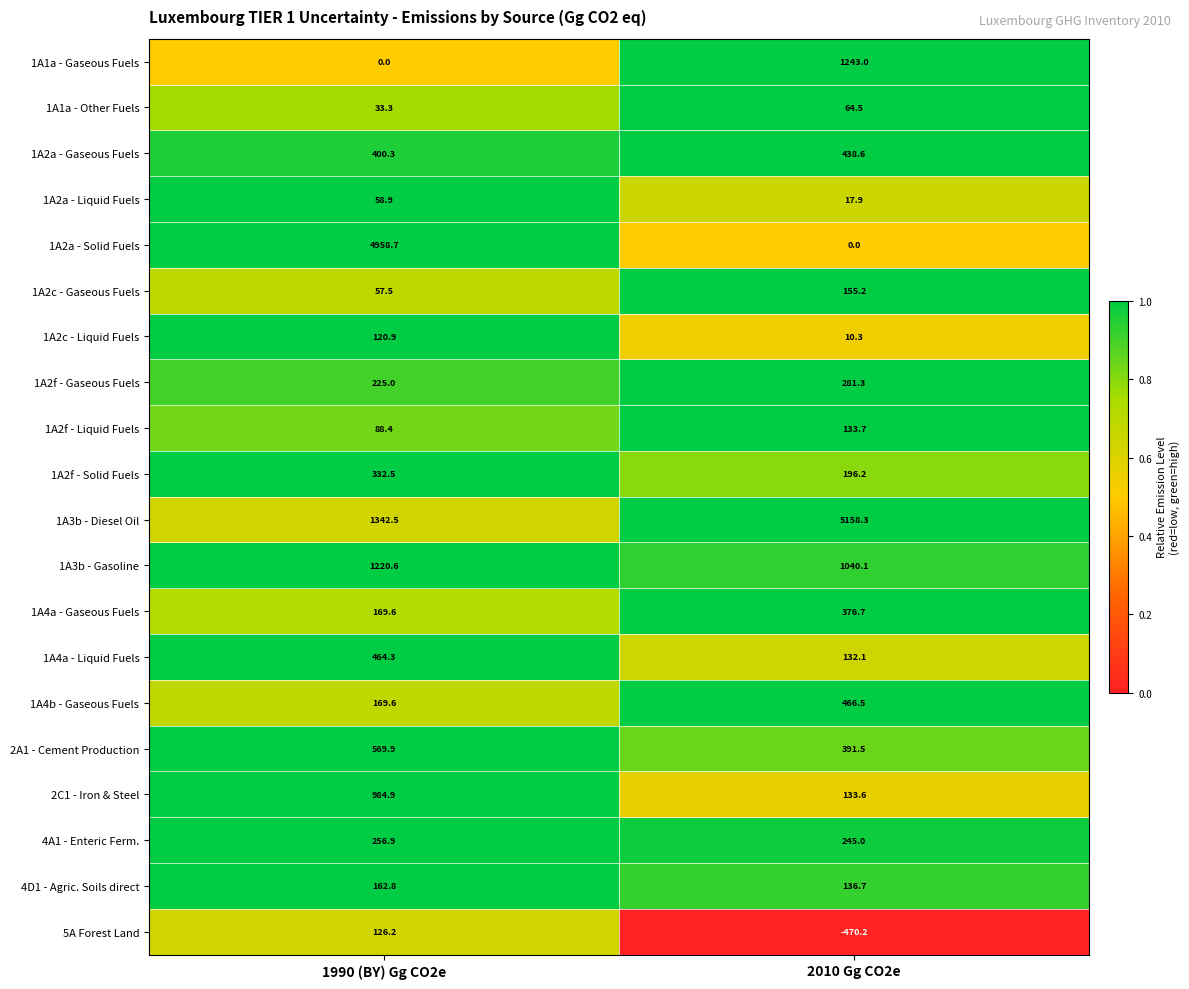

Which series has the largest total across all categories?

1A3b - Diesel Oil